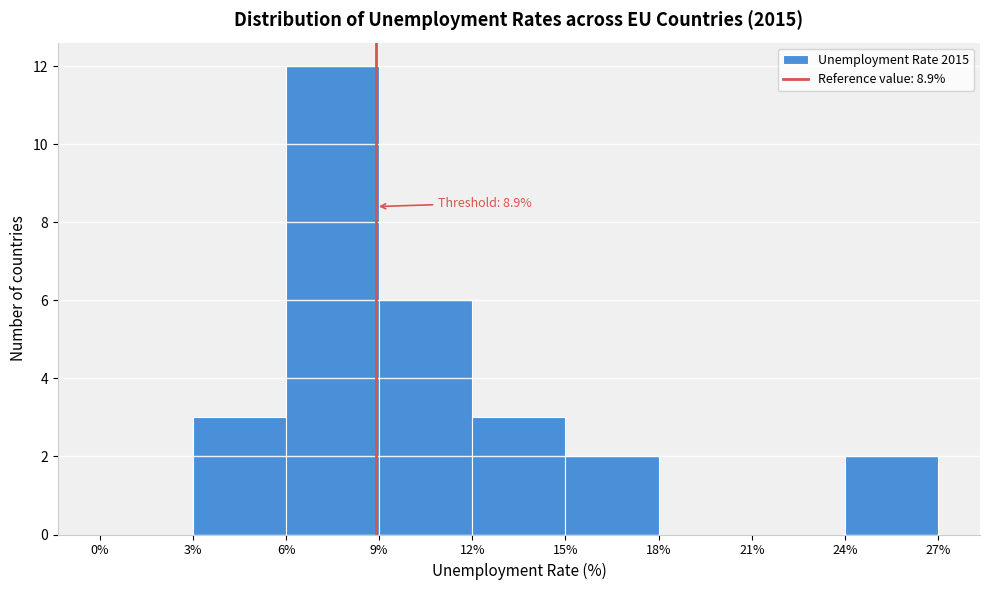

Which range on the x-axis has the tallest bar?

6% to 9%